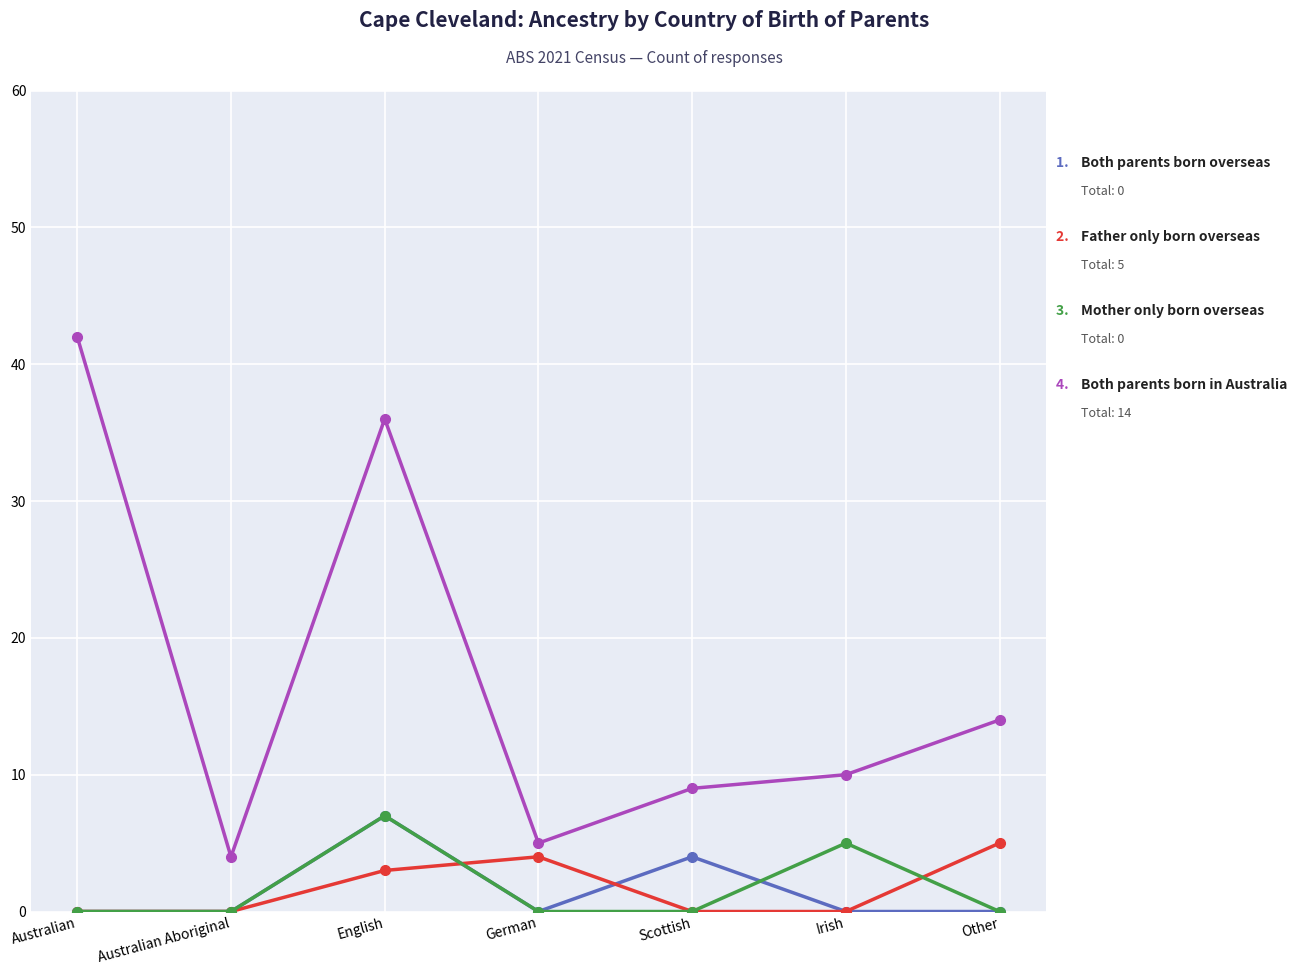

What is the total value across all series at Other?

19